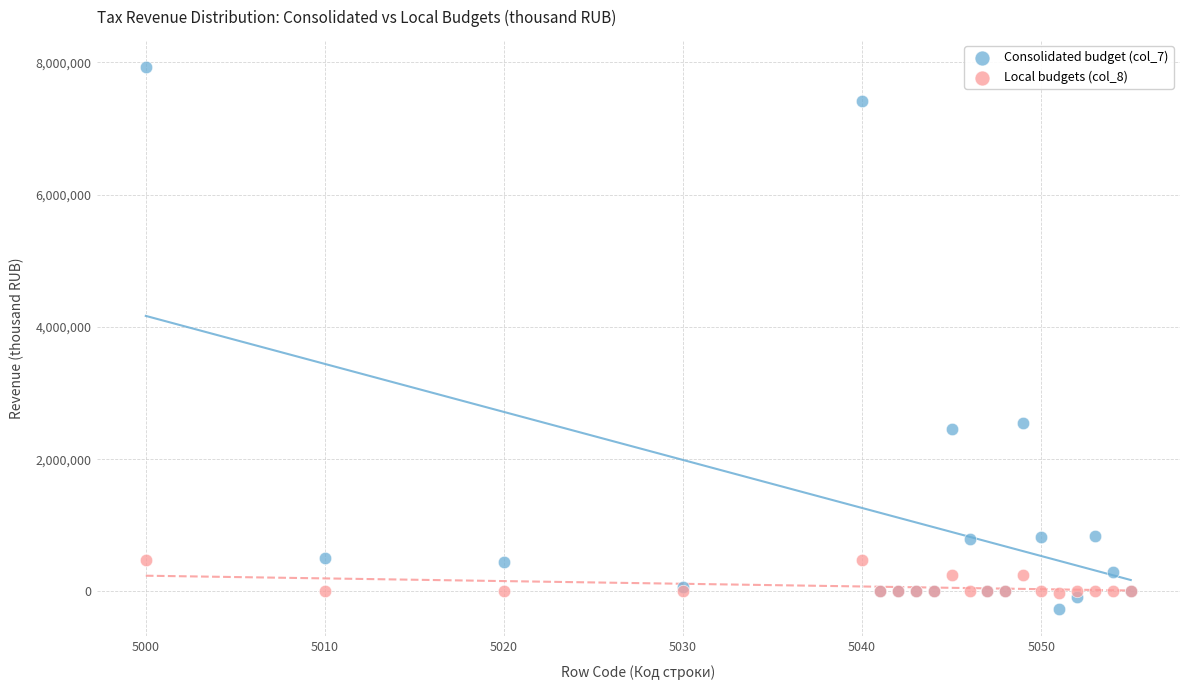

What are all the series names shown in the legend?

Consolidated budget (col_7), Local budgets (col_8)